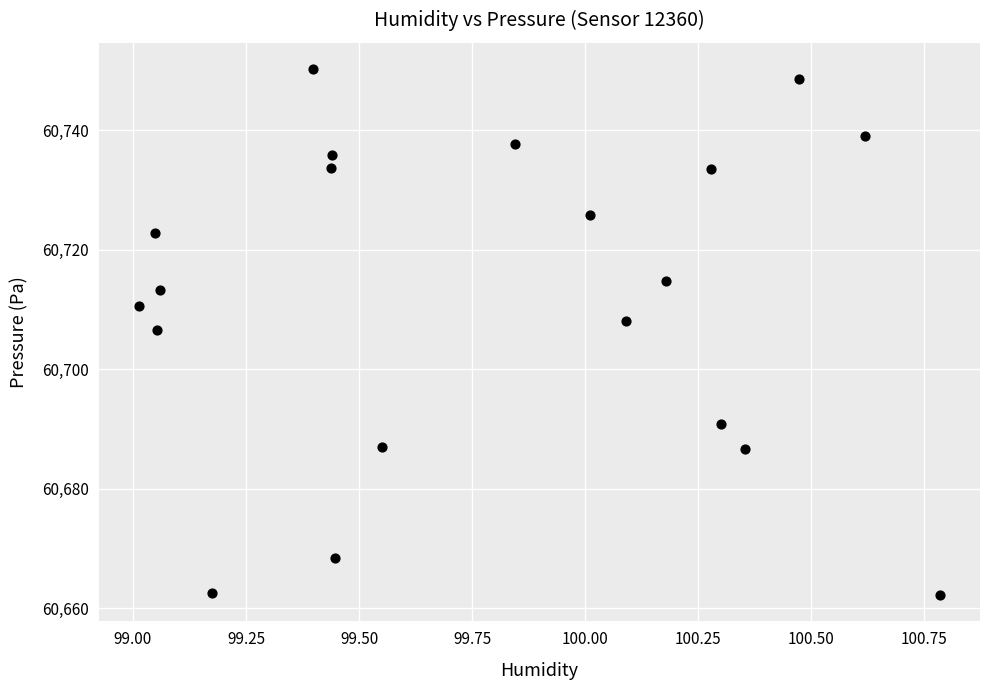

What is the range of X values (max minus min)?

1.8